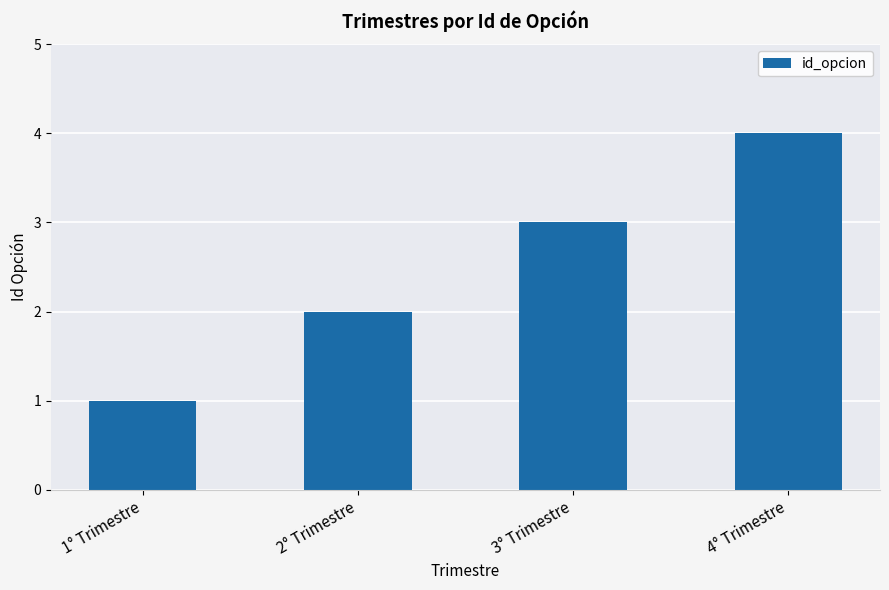

Reading left to right, transcribe all the data shown in this chart.

1	2	3	4